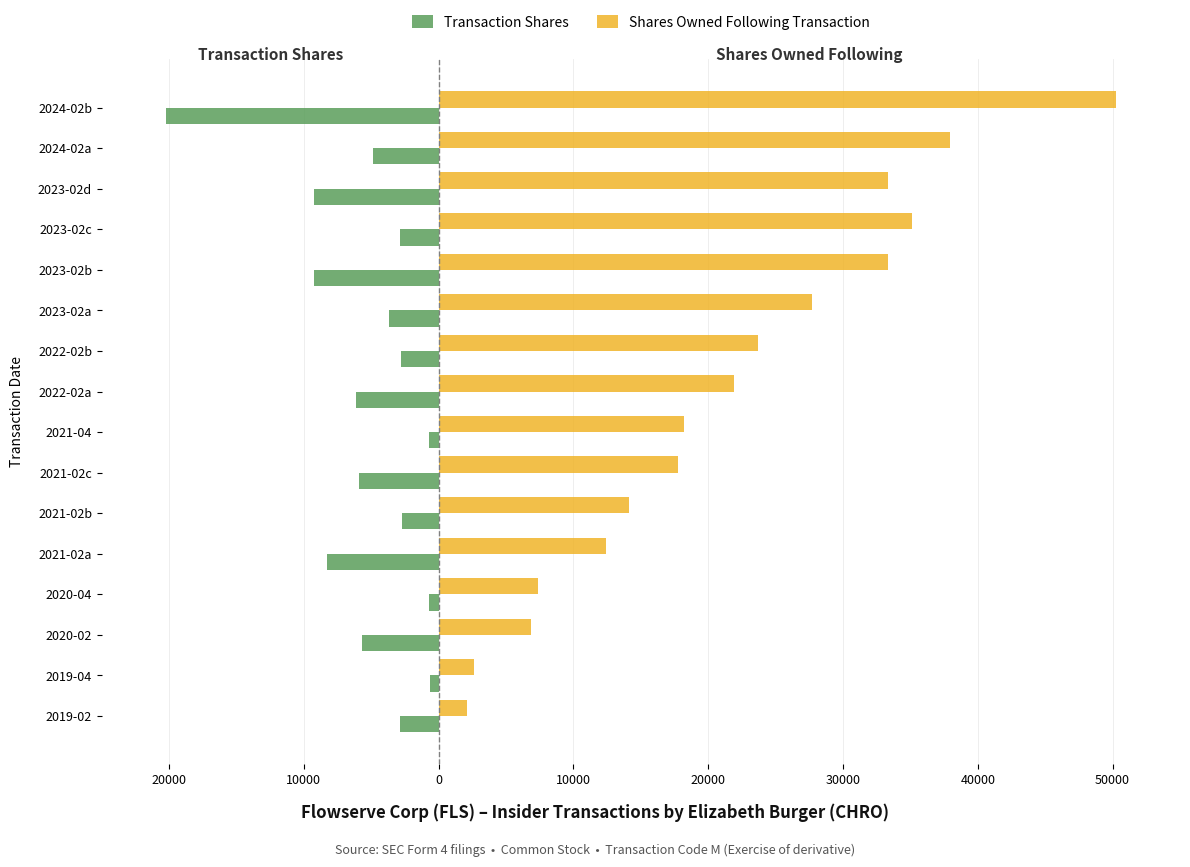

What are all the series names shown in the legend?

Transaction Shares, Shares Owned Following Transaction